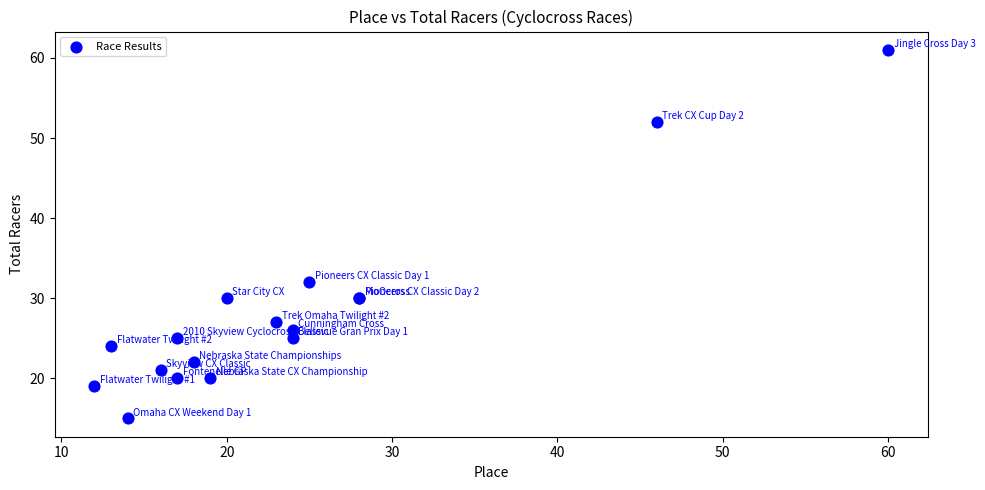

What Y value in the scatter plot is closest to 38?

32